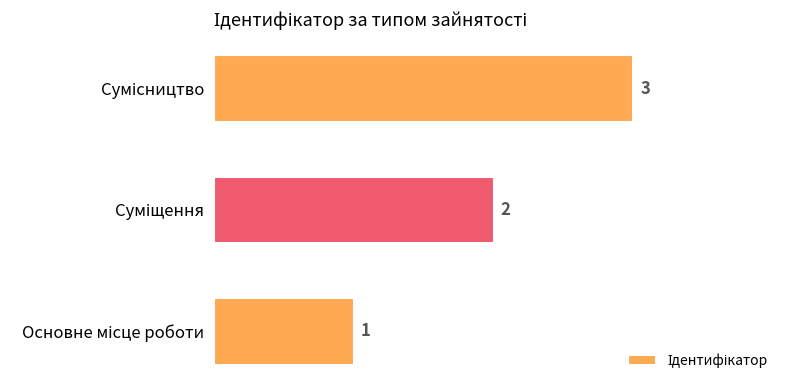

Count the values in the range 1 to 3.

3